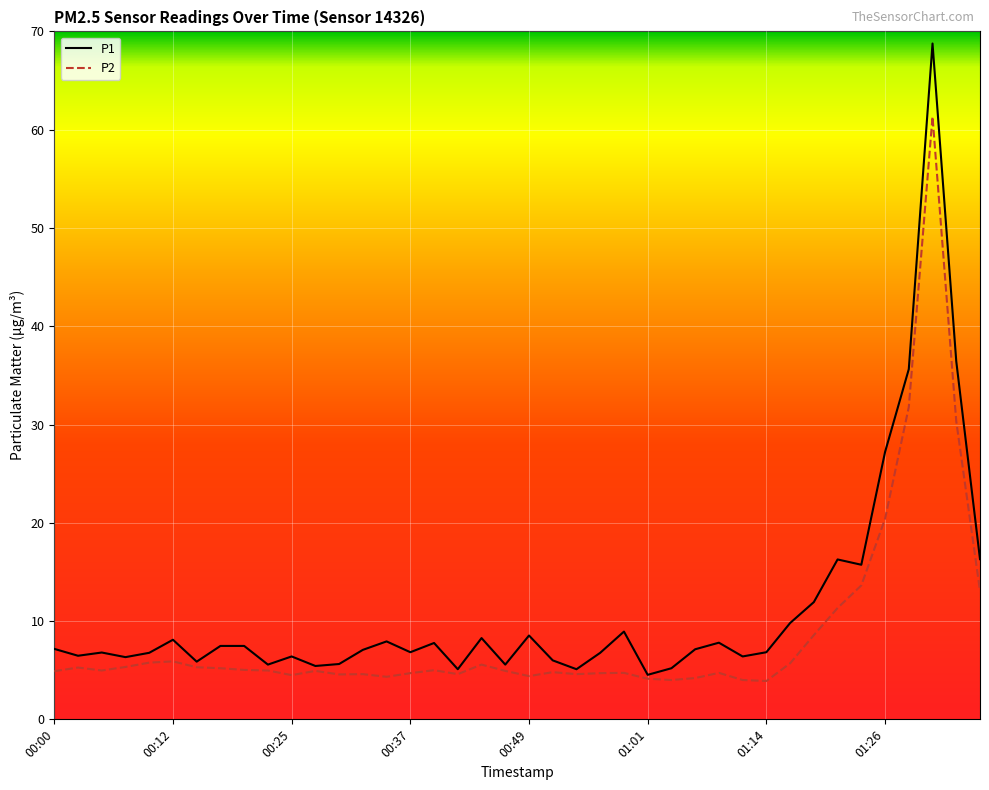

What is the minimum value for P1?

4.5